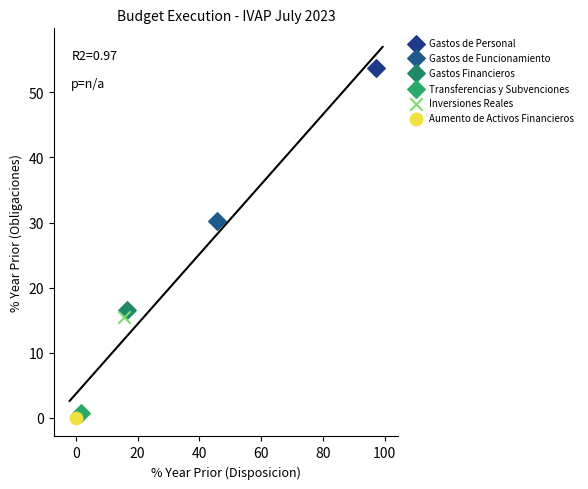

What are all the series names shown in the legend?

Gastos de Personal, Gastos de Funcionamiento, Gastos Financieros, Transferencias y Subvenciones, Inversiones Reales, Aumento de Activos Financieros